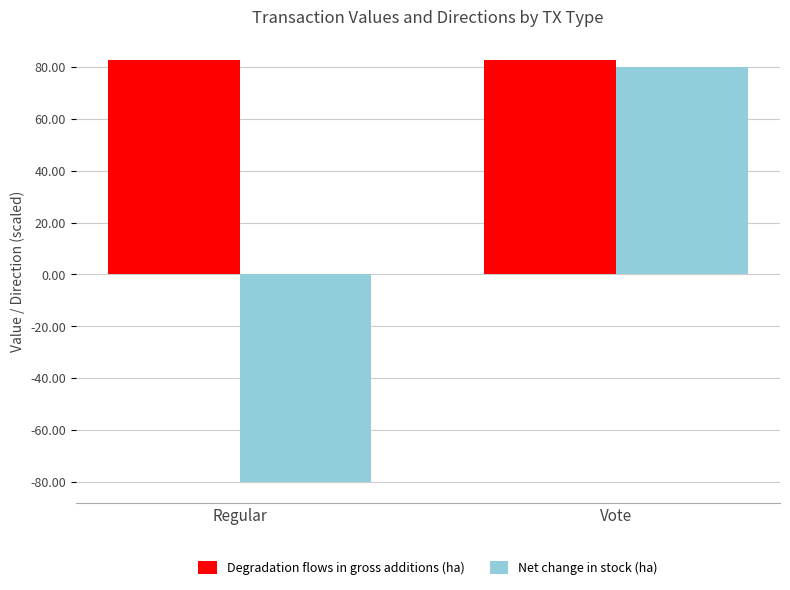

The Net change in stock (ha) series shows -24.1 at Regular. True or false?

False